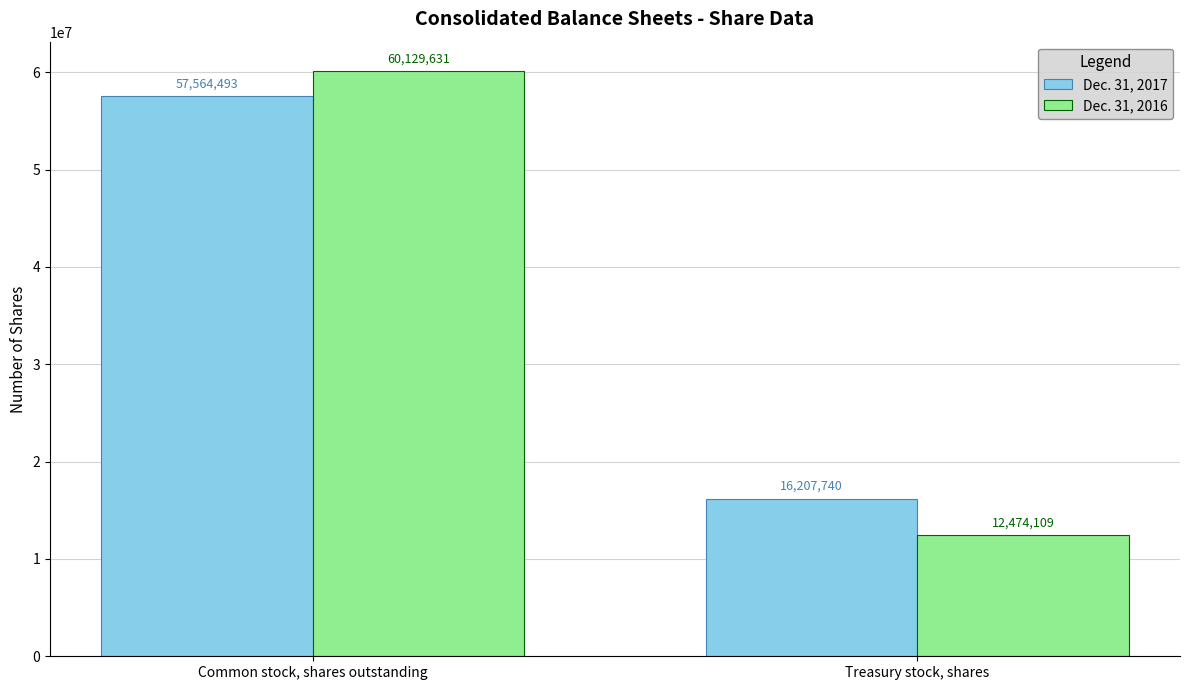

What is the difference between the highest and lowest values at Treasury stock, shares?

3733631